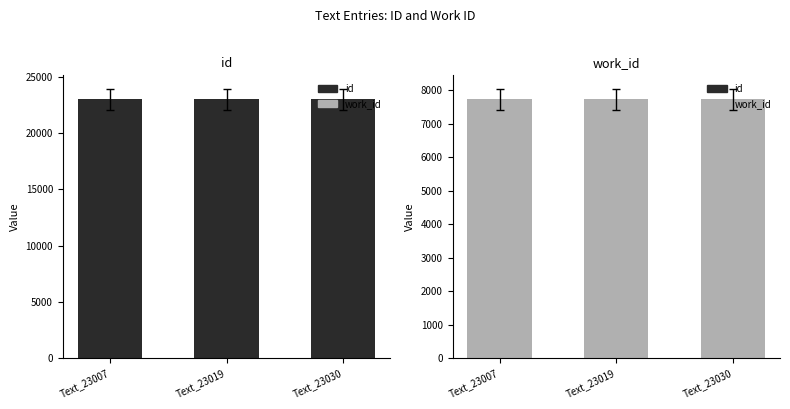

Between Text_23019 and Text_23030, which series saw the biggest shift?

id